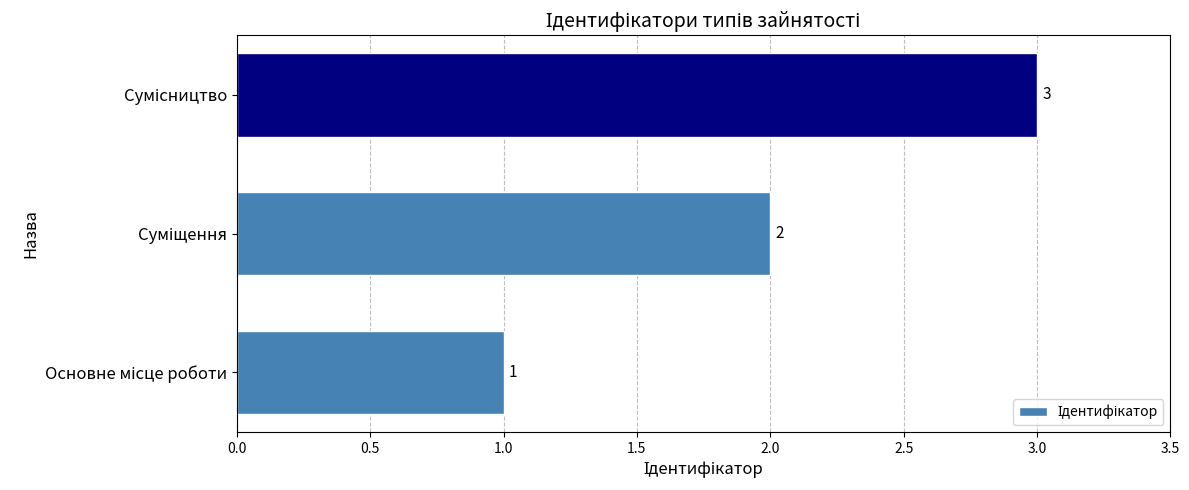

What is the sum of all values?

6